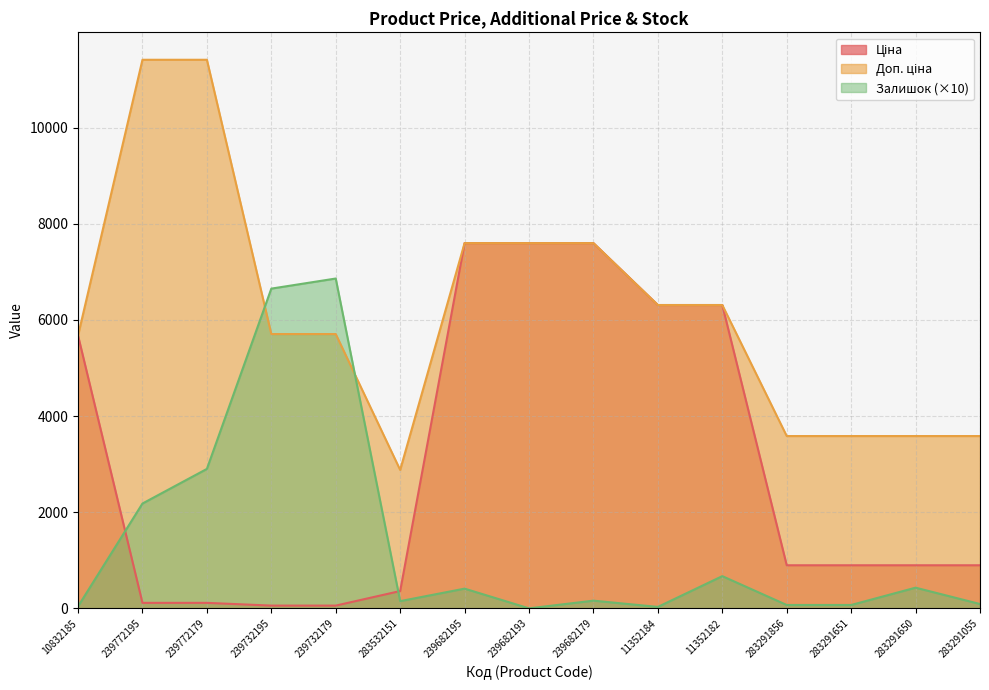

What value does the Ціна series have at 283291055?

895.9